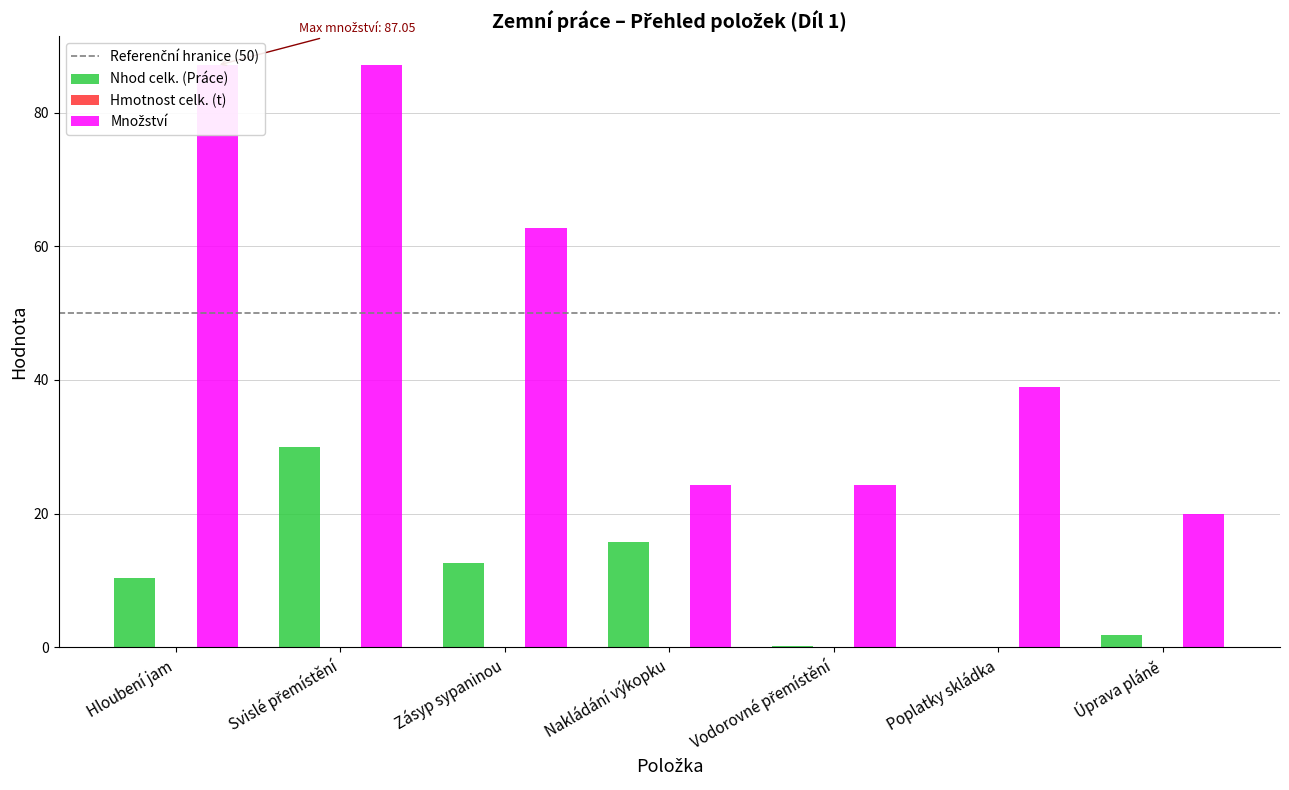

List the series in order of their peak value, highest first.

Množství, Nhod celk. (Práce)